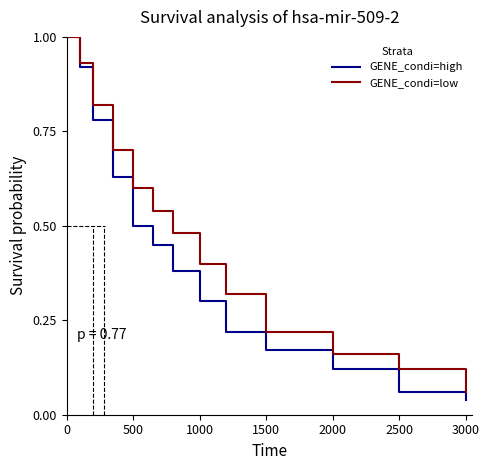

Rank the series by their average value, from lowest to highest.

GENE_condi=high, GENE_condi=low